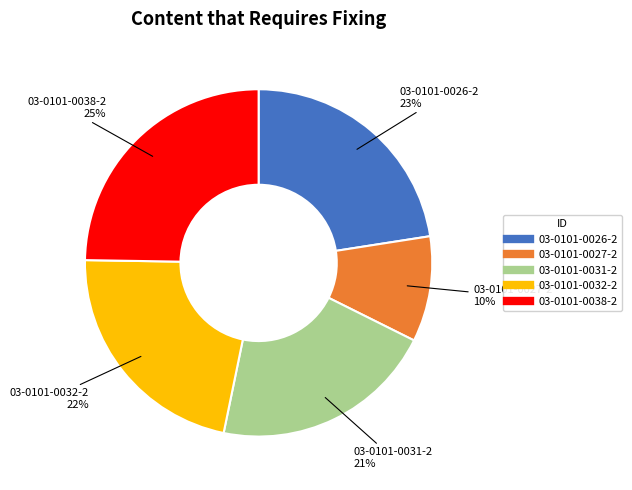

Which category has the smallest portion of the pie?

03-0101-0027-2